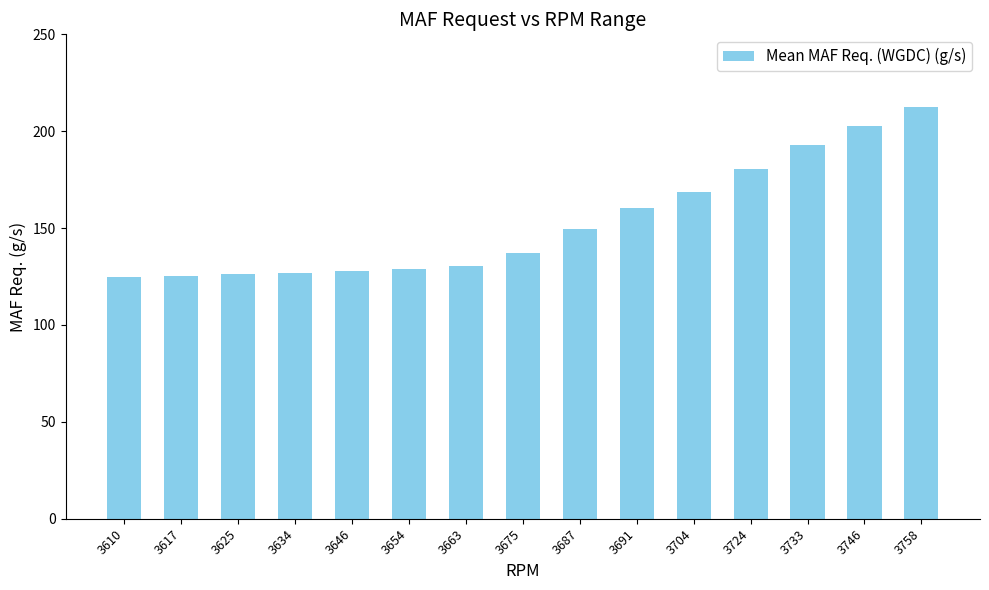

At which category does the chart reach its peak across all series?

3758